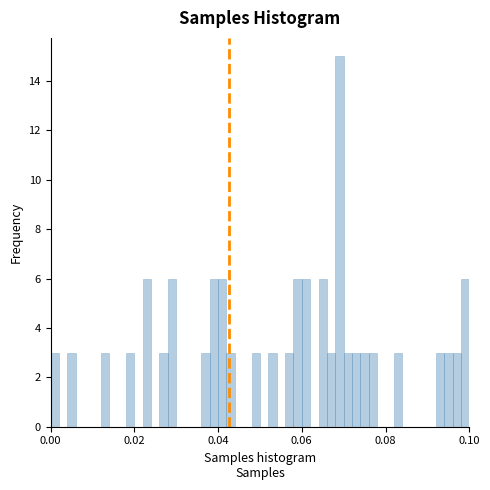

Read against the x-axis, roughly where is the centre of the tallest bar?

0.070